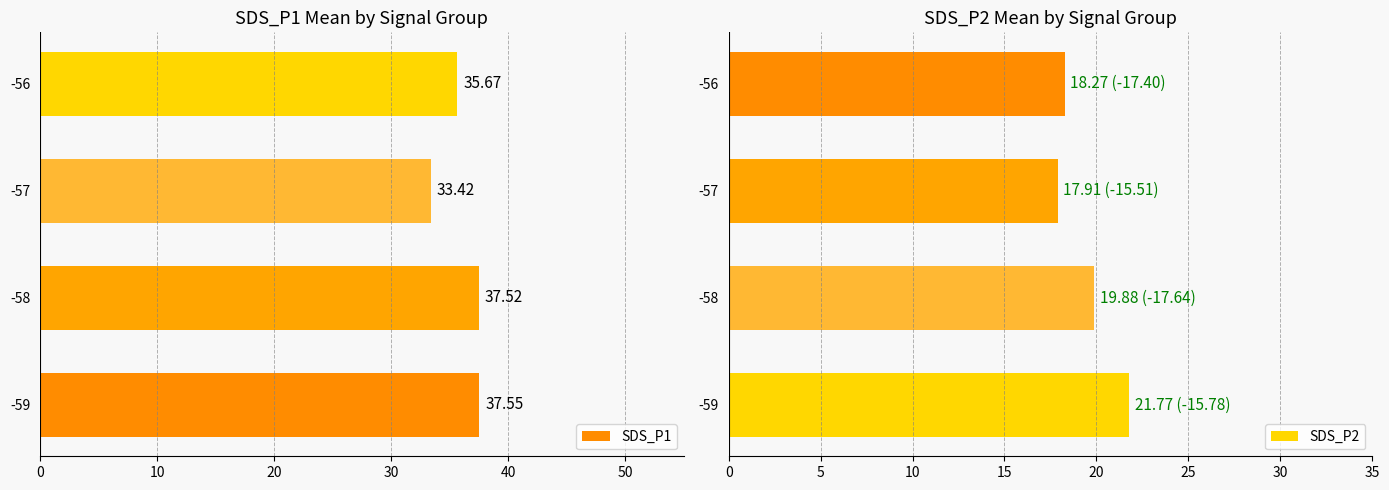

What is the average value of the SDS_P1 series?

36.0